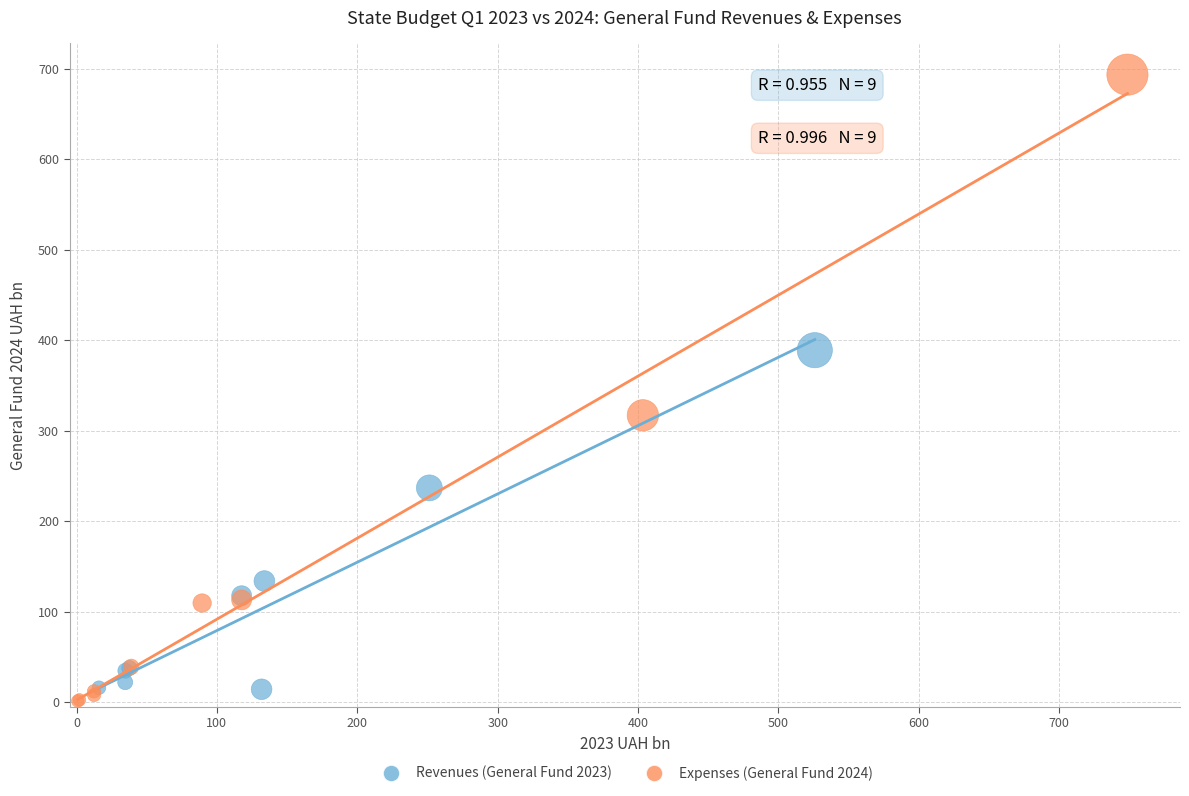

Which series has the widest spread of Y values?

Expenses (General Fund 2024)